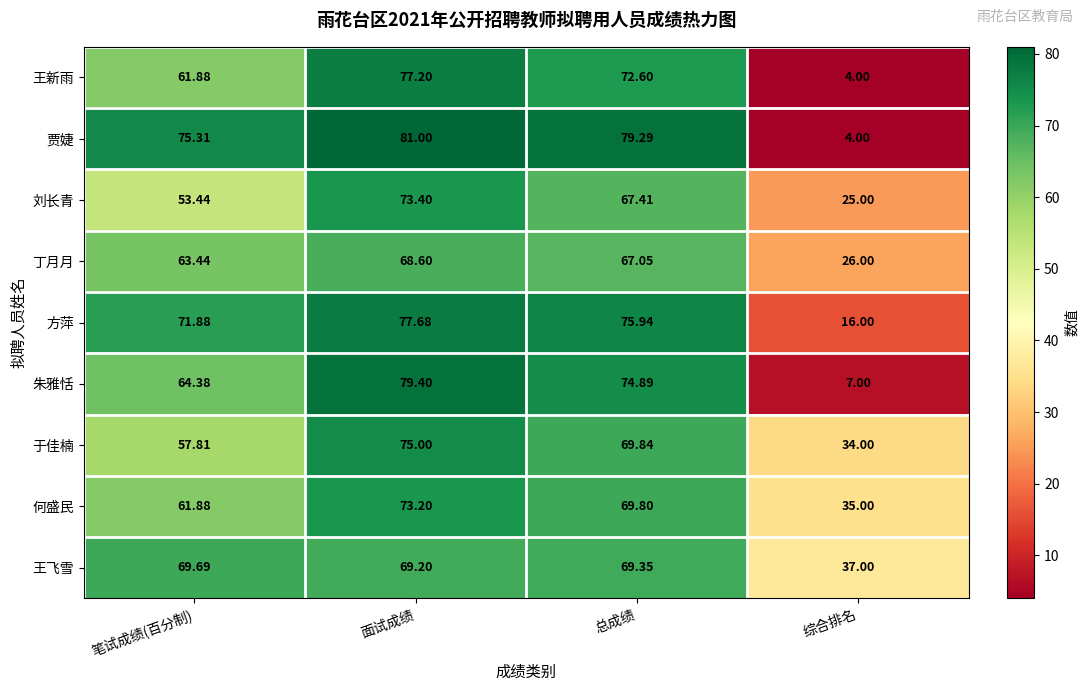

Where does the 丁月月 series first go above 67?

面试成绩